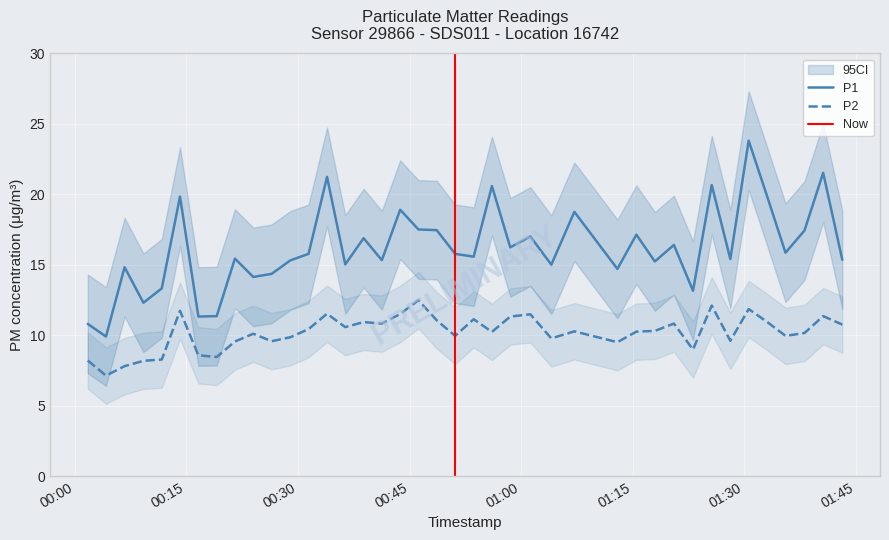

True or false: P2 has a value of 15.4 at 2023-08-31T01:33:02.

False